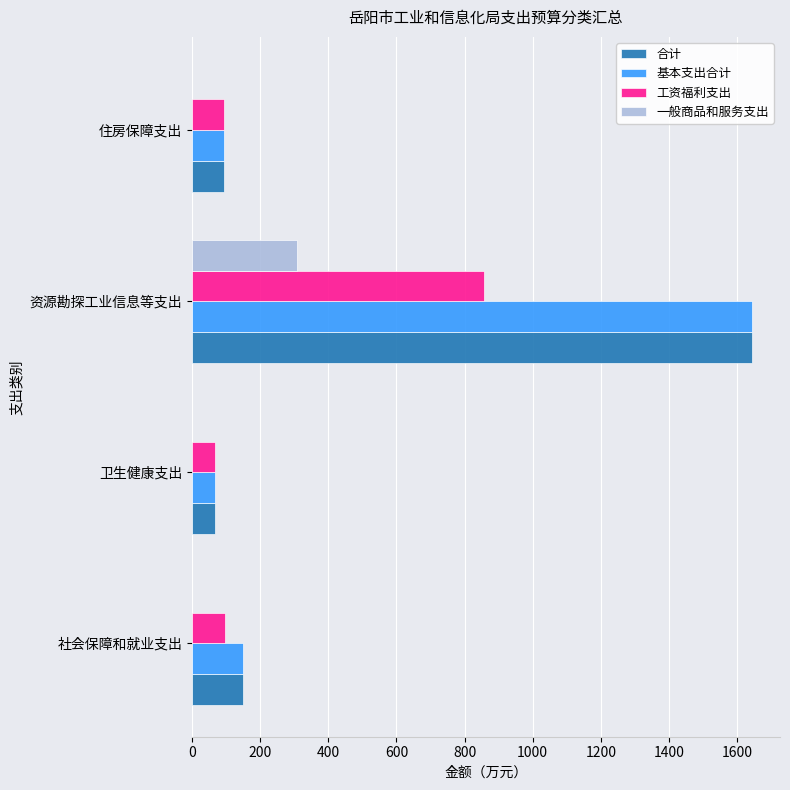

The value of 工资福利支出 at 住房保障支出 is 94.0. True or false?

True